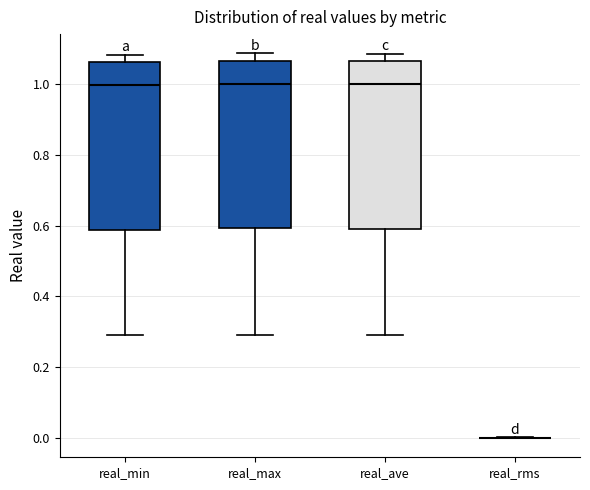

Where is the upper edge of the box for real_min on the y-axis? The values are not printed on the chart, so give them approximately, as read against the axis.

1.06